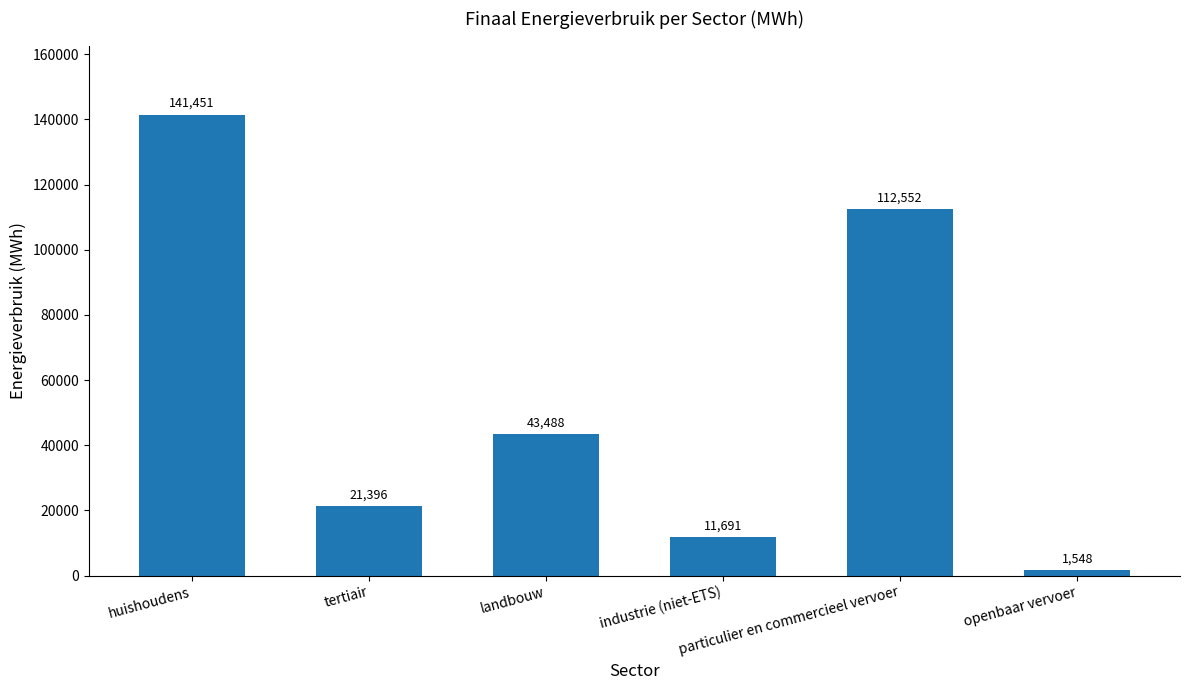

Where does the data first go above 43487?

huishoudens